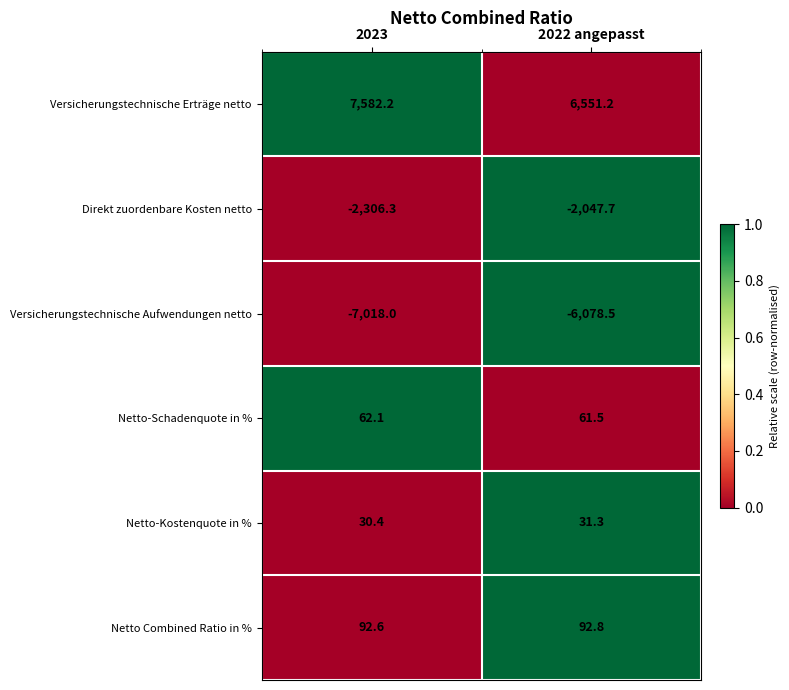

Reading left to right, extract all data points from this chart.

Versicherungstechnische Erträge netto: 7582.2	6551.2
Direkt zuordenbare Kosten netto: -2306.3	-2047.7
Versicherungstechnische Aufwendungen netto: -7018.0	-6078.5
Netto-Schadenquote in %: 62.1	61.5
Netto-Kostenquote in %: 30.4	31.3
Netto Combined Ratio in %: 92.6	92.8